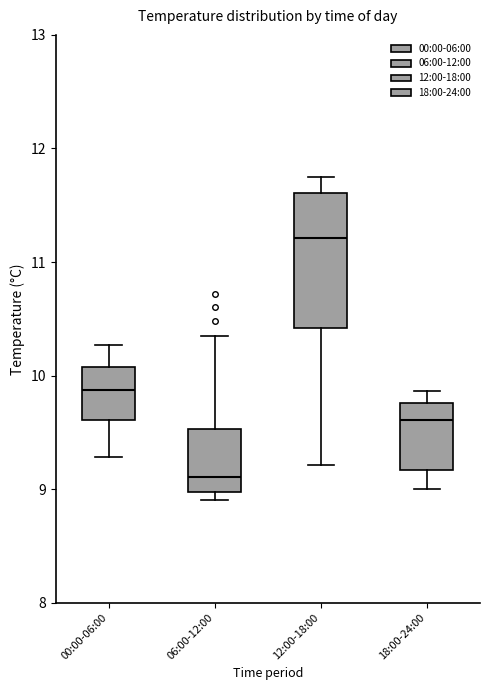

Which box has the lowest median line?

06:00-12:00